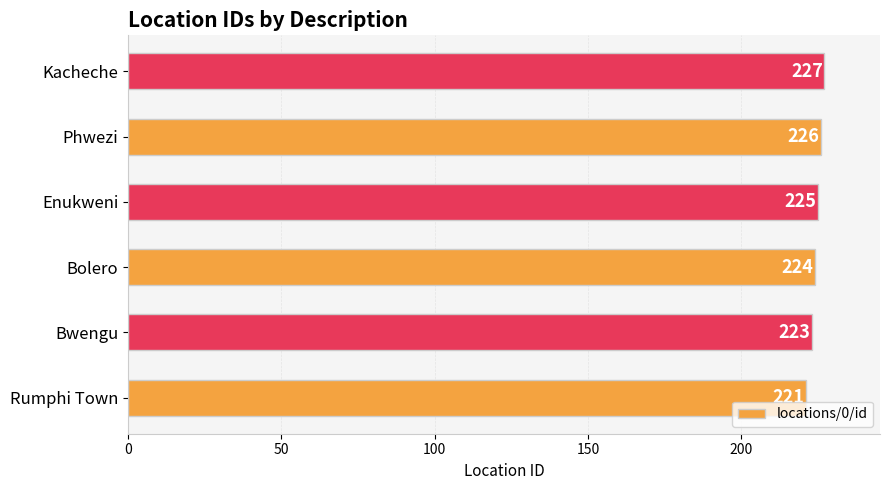

What is the maximum value shown in the chart?

227